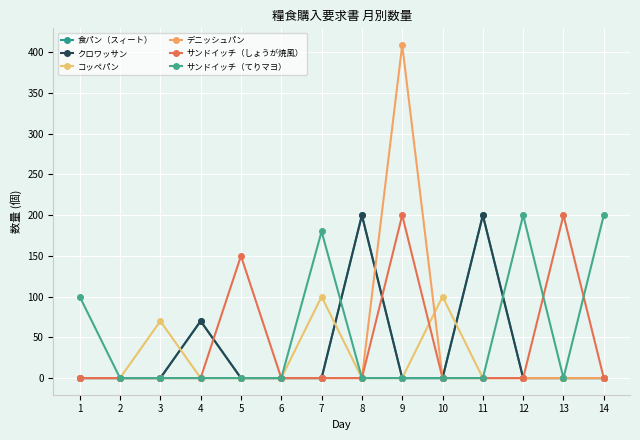

What is the difference between the maximum and minimum values in the サンドイッチ（てりマヨ） series?

200